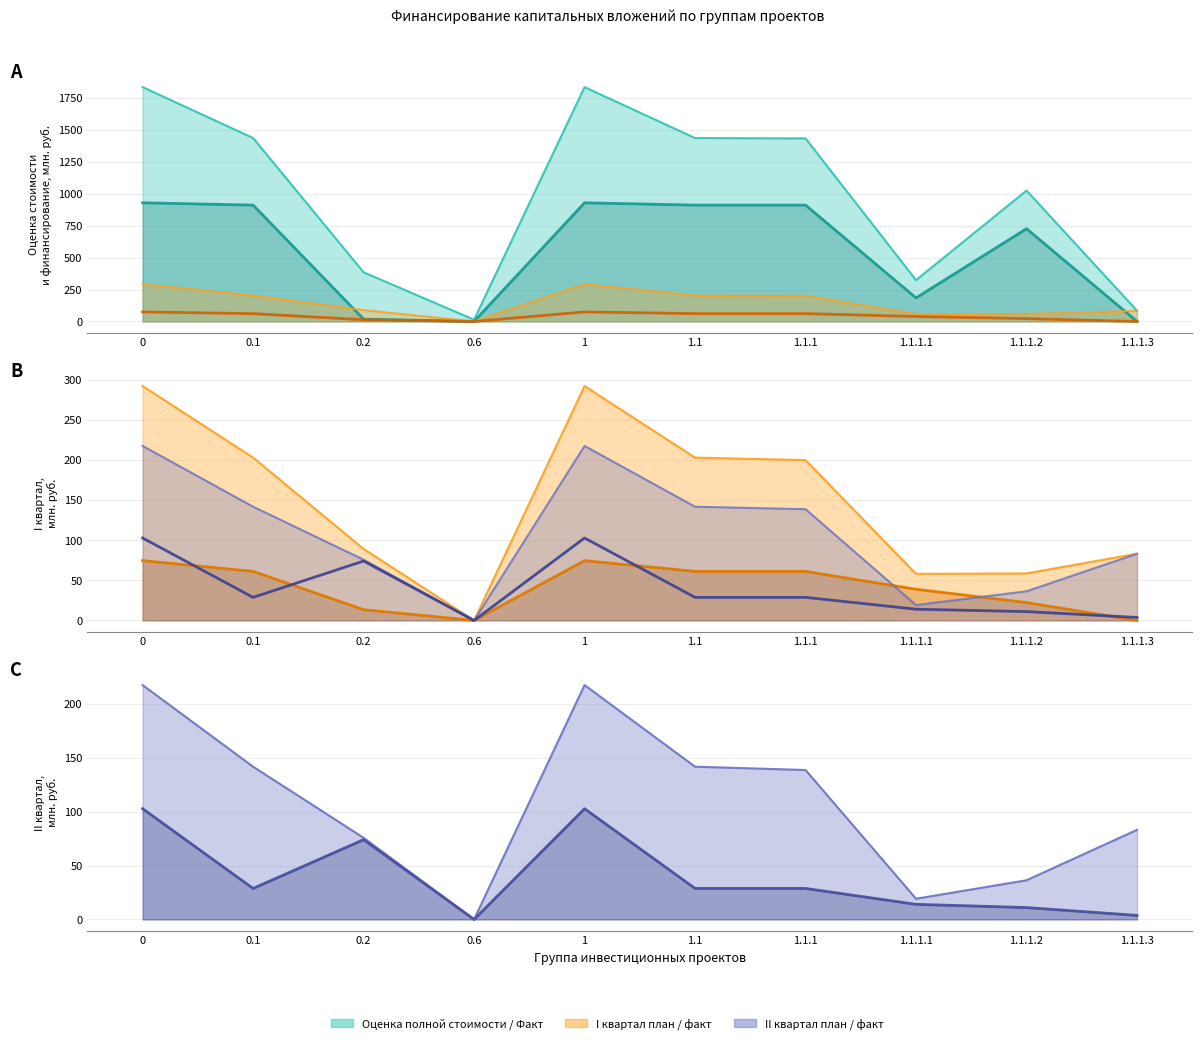

How many values in II кв. факт (col_10) are above zero?

9